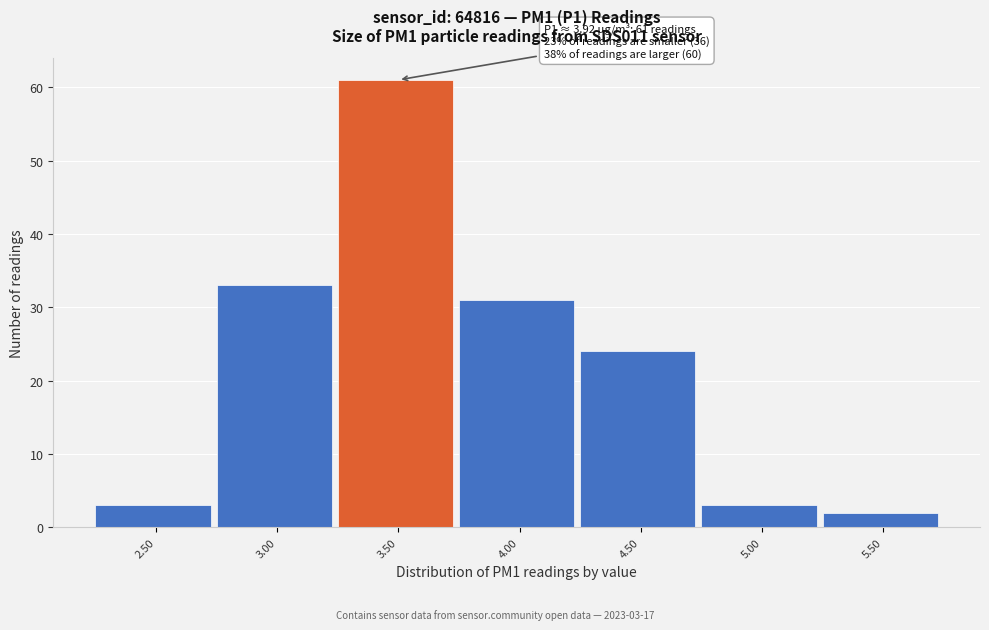

Reading left to right, extract all data points from this chart.

3	33	61	31	24	3	2